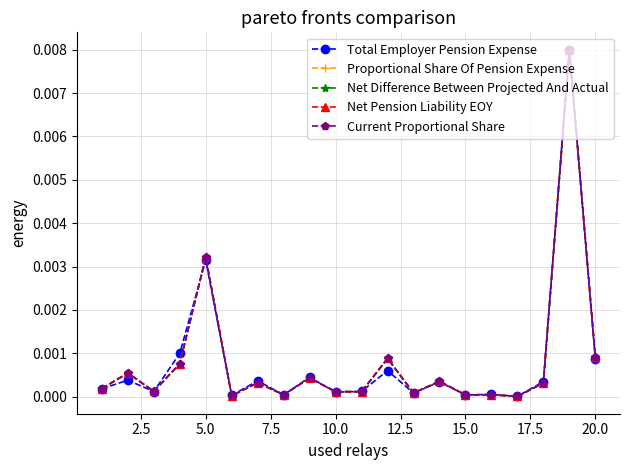

Does the chart have visible grid lines?

Yes